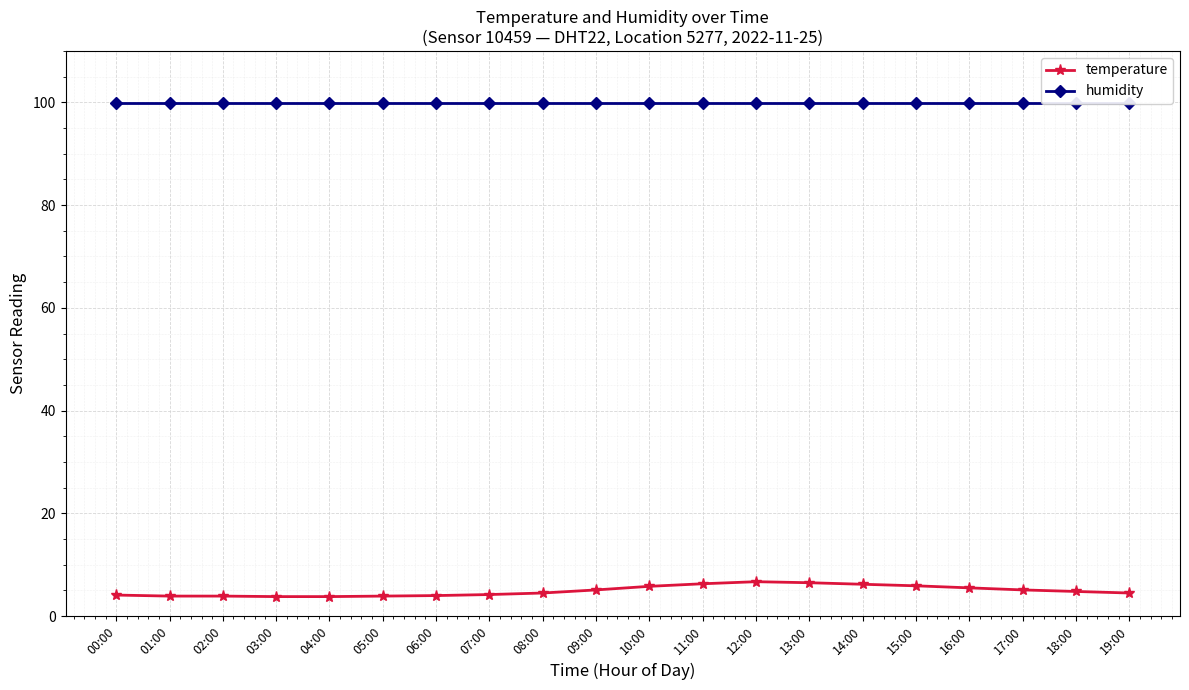

At how many categories does at least one series exceed 56?

20